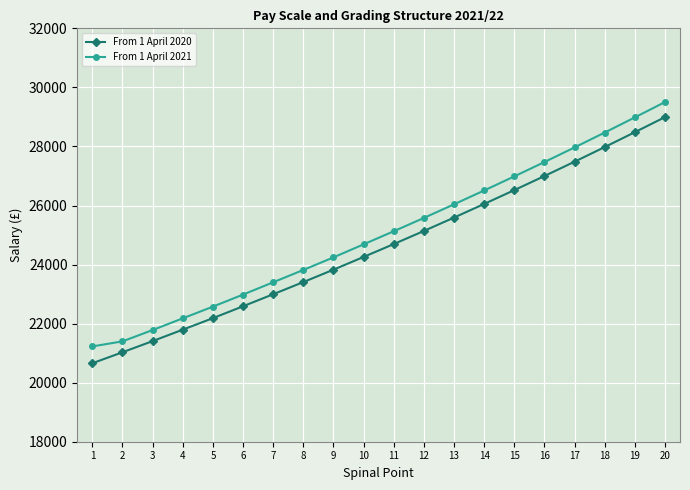

What is the spread (max minus min) of values at 14?

456